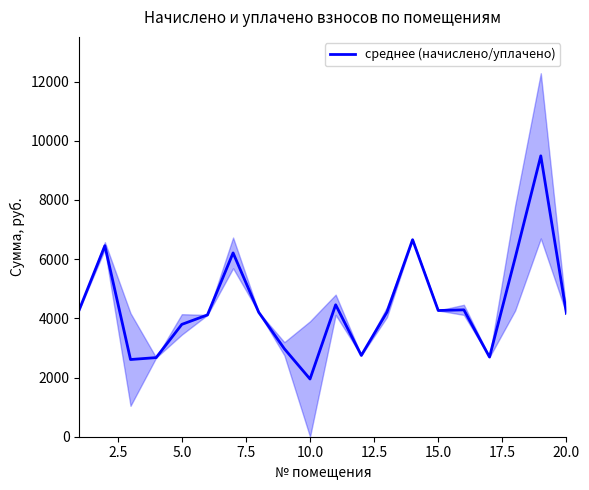

How many categories are shown in the chart?

20